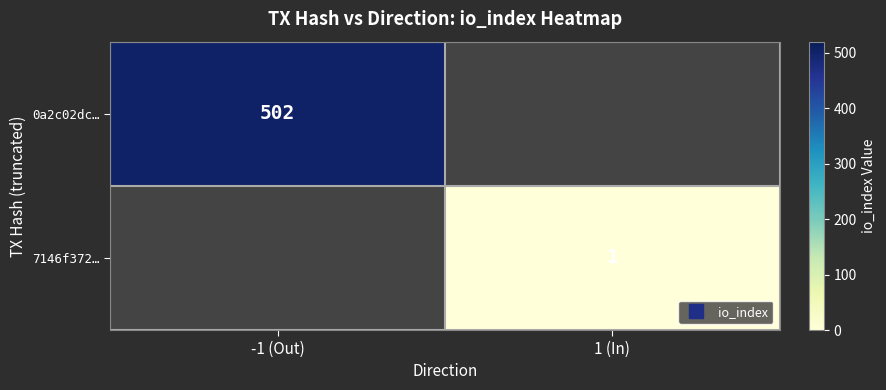

What is the sum of the 0a2c02dc… values at -1 (Out) and 1 (In)?

502